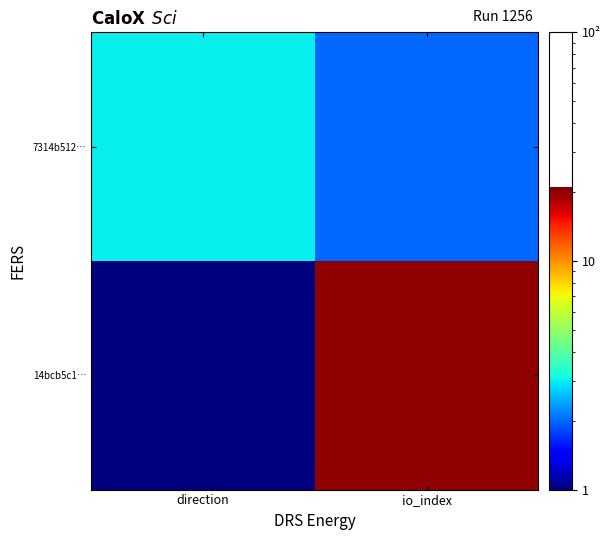

Which has a higher value, direction or io_index?

io_index